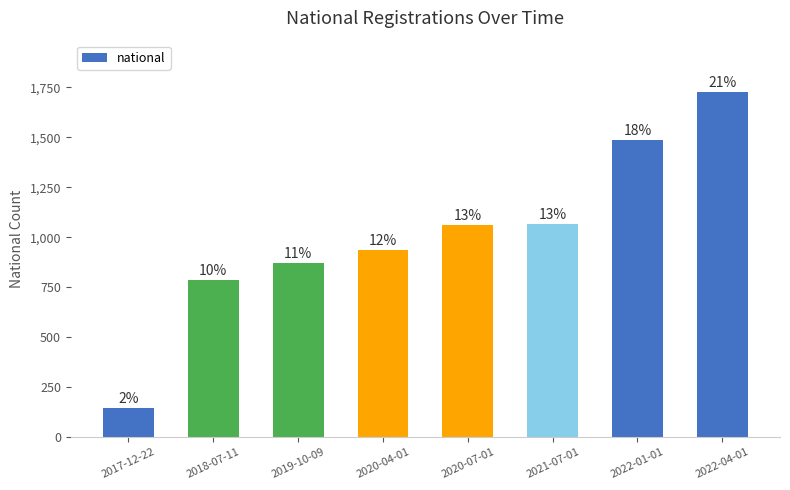

What is the label of the 6th bar from the right?

2019-10-09